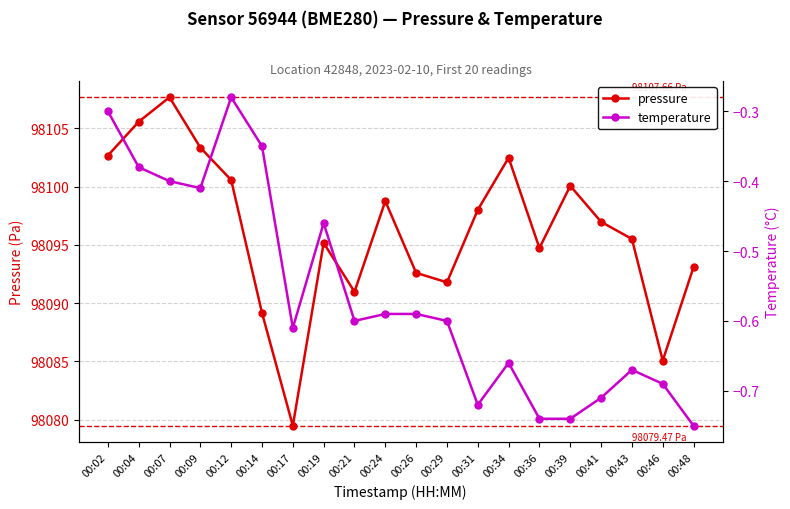

Reading left to right, what are all the values shown in this chart?

pressure: 98102.7	98105.6	98107.7	98103.3	98100.6	98089.2	98079.5	98095.2	98091.0	98098.8	98092.6	98091.8	98098.0	98102.5	98094.7	98100.1	98097.0	98095.5	98085.1	98093.1
temperature: -0.3	-0.4	-0.4	-0.4	-0.3	-0.3	-0.6	-0.5	-0.6	-0.6	-0.6	-0.6	-0.7	-0.7	-0.7	-0.7	-0.7	-0.7	-0.7	-0.8